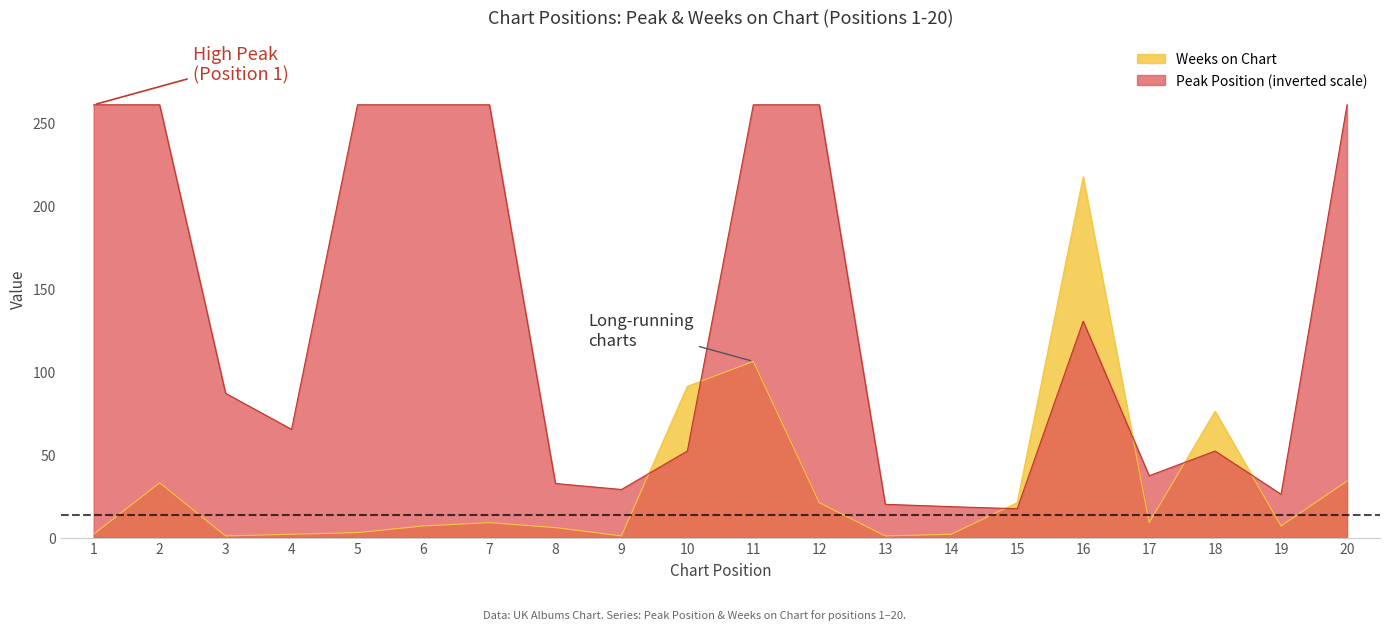

What is the difference between the second highest and second lowest values?

105